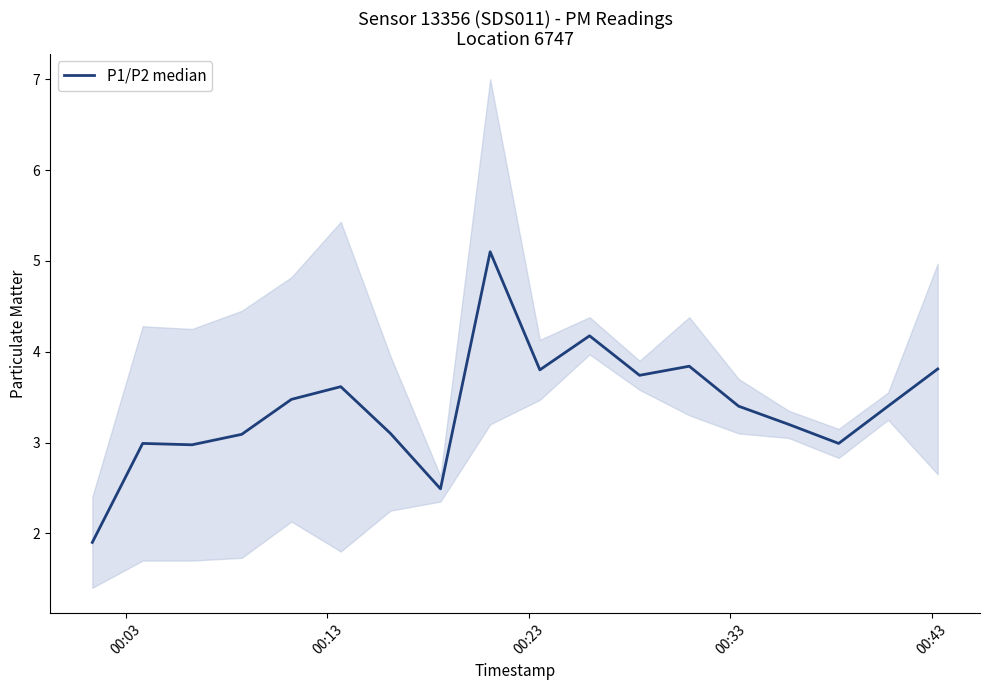

At which label is the value closest to 3?

00:13